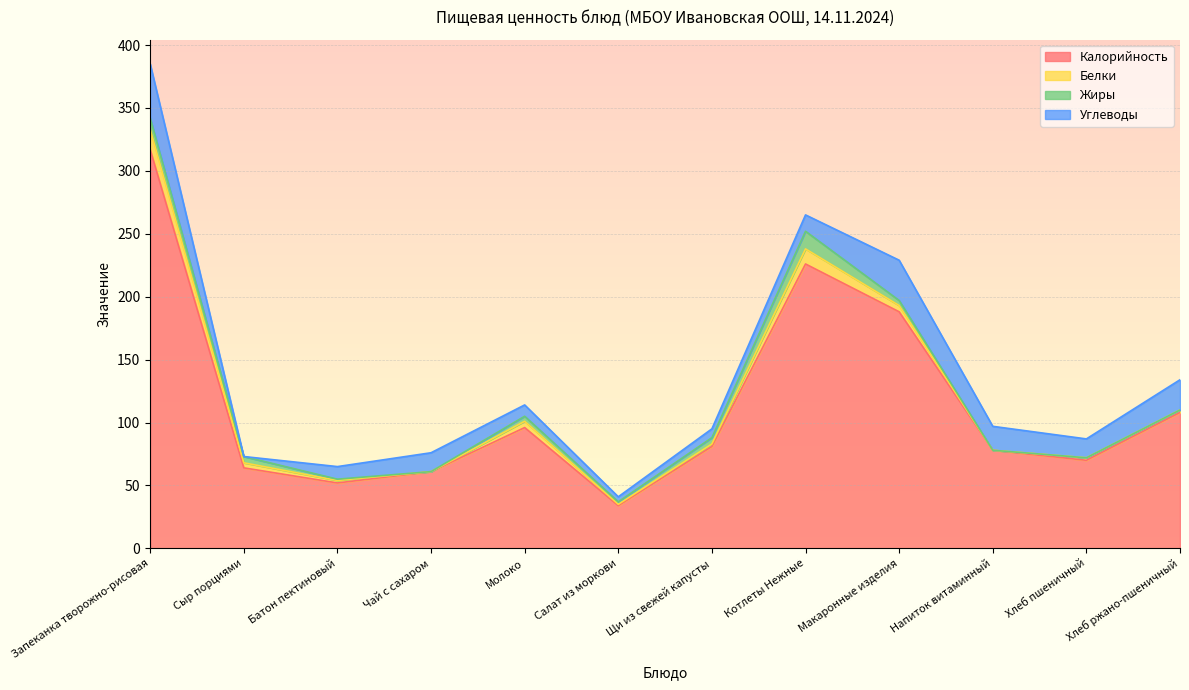

Rank the categories by Углеводы value from lowest to highest.

Сыр порциями, Салат из моркови, Щи из свежей капусты, Молоко, Батон пектиновый, Котлеты Нежные, Чай с сахаром, Хлеб пшеничный, Напиток витаминный, Хлеб ржано-пшеничный, Макаронные изделия, Запеканка творожно-рисовая